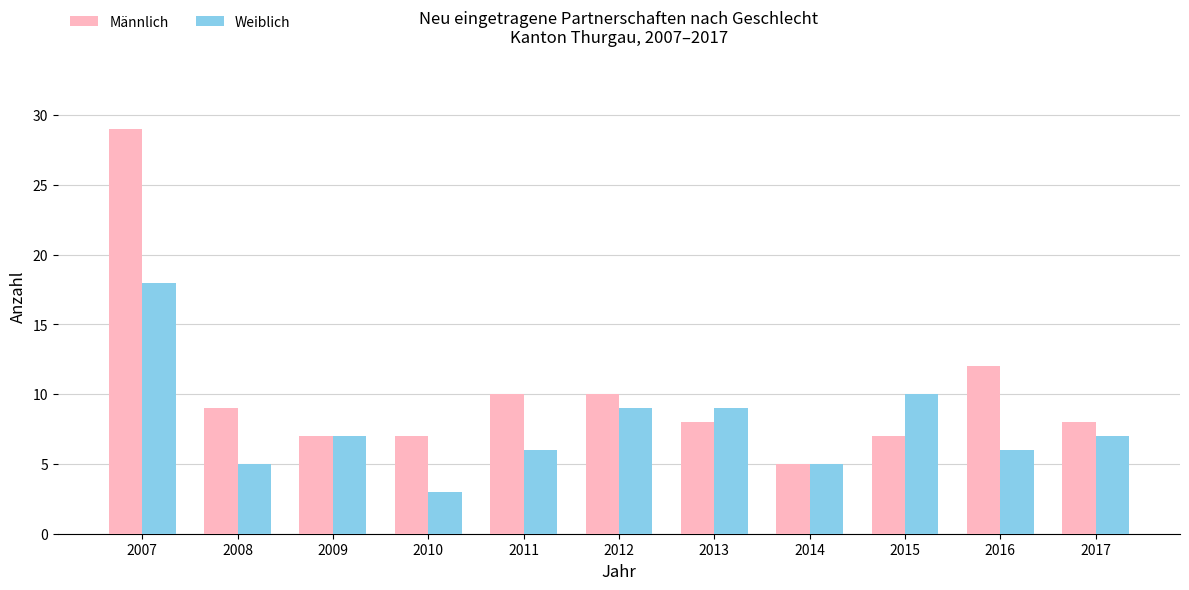

Which series has the widest spread of values?

Männlich